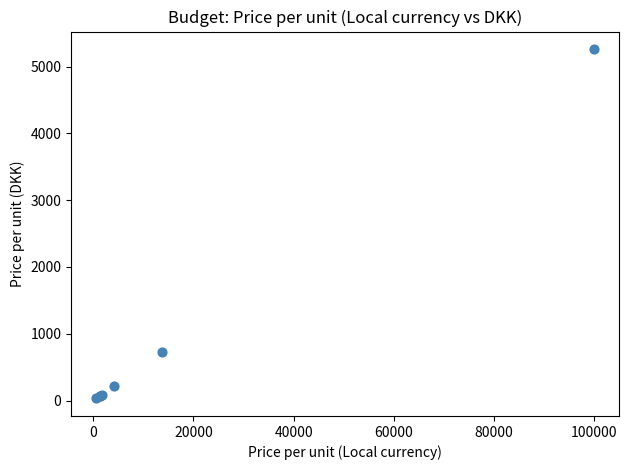

What Y value in the scatter plot is closest to 2646?

720.8